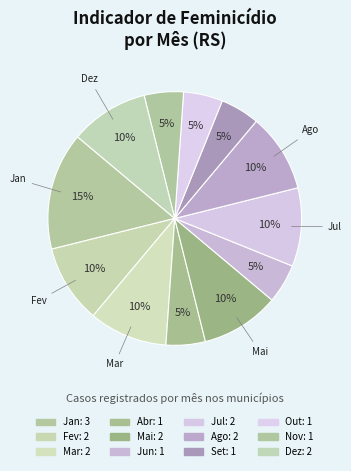

Which has a higher value, Out or Jan?

Jan